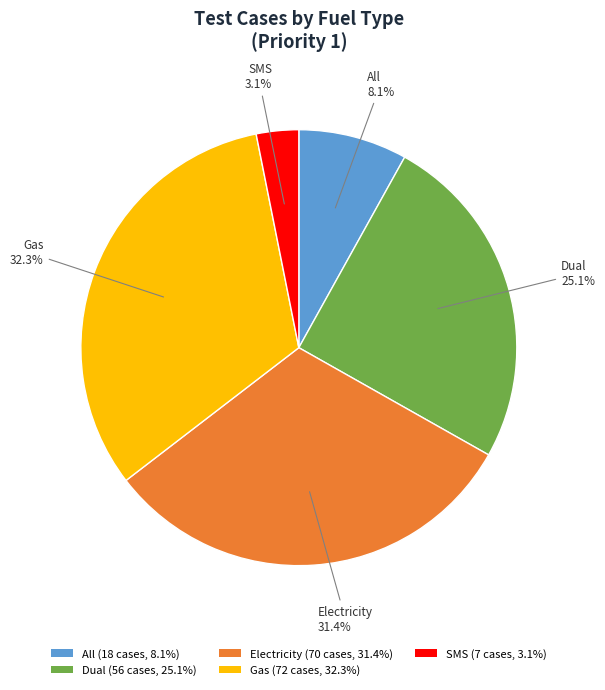

What portion of the pie excludes Electricity?

68.6%